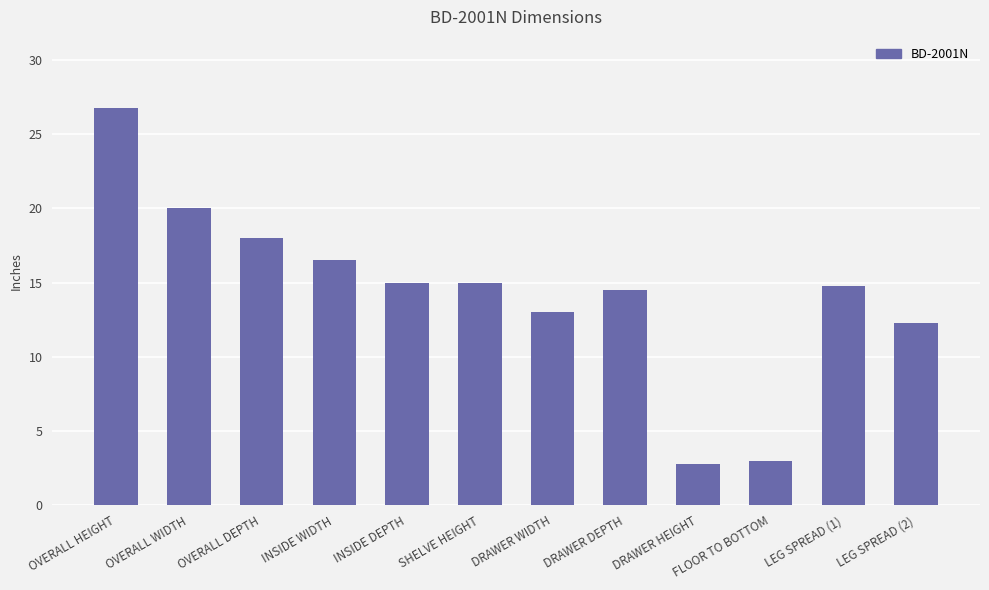

At which label does the data first exceed 15?

OVERALL HEIGHT